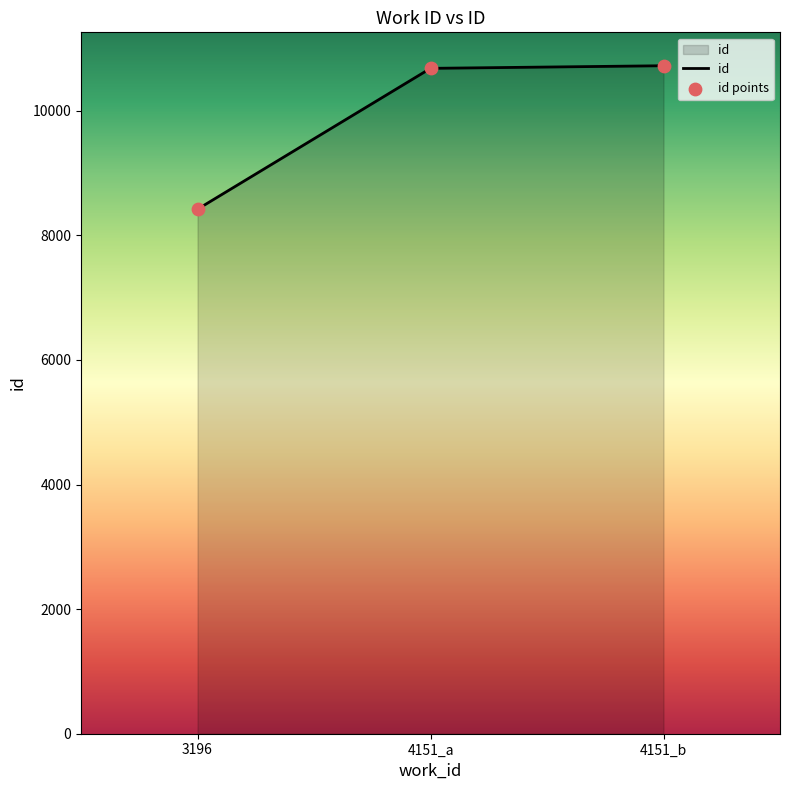

Approximately how many times larger is the value at 4151_b compared to 4151_a?

1.0